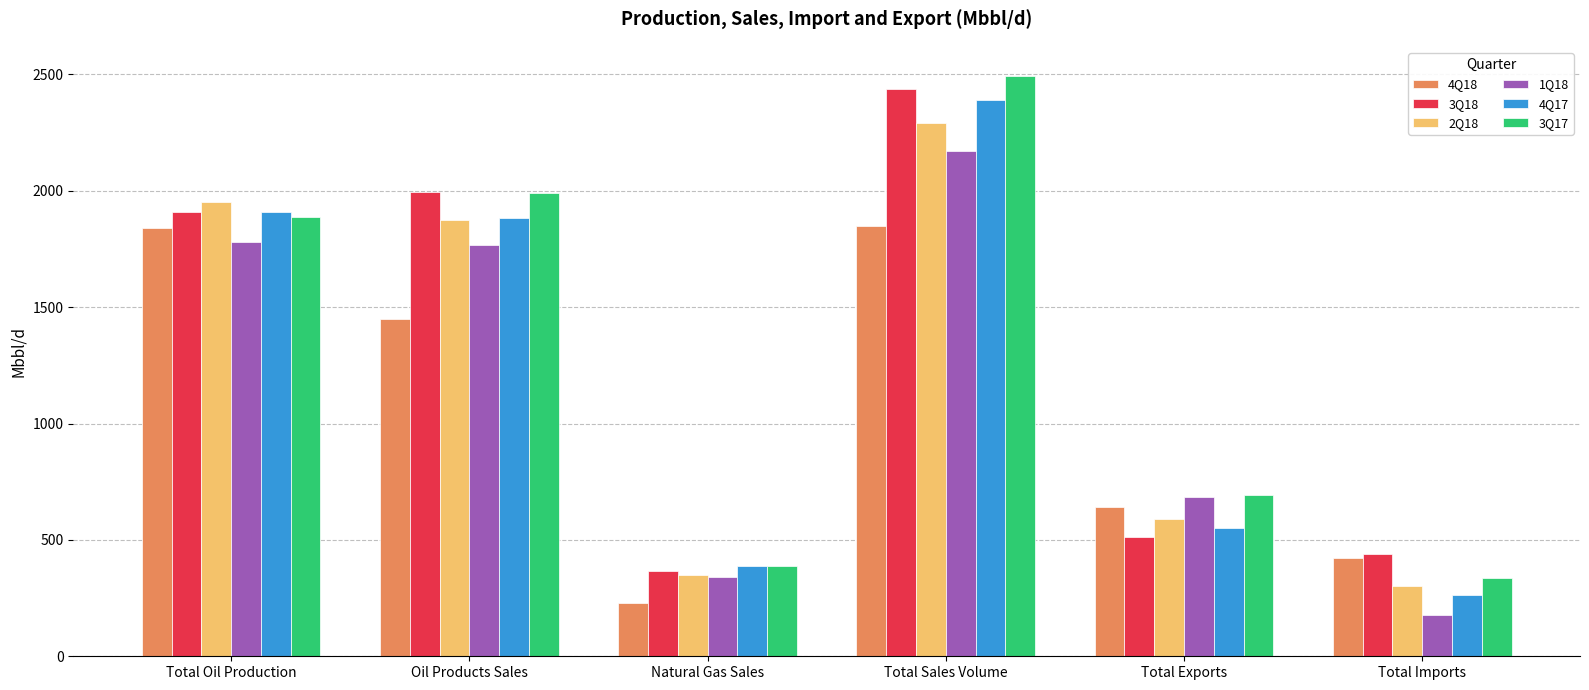

What is the label of the 4th bar from the left?

Total Sales Volume